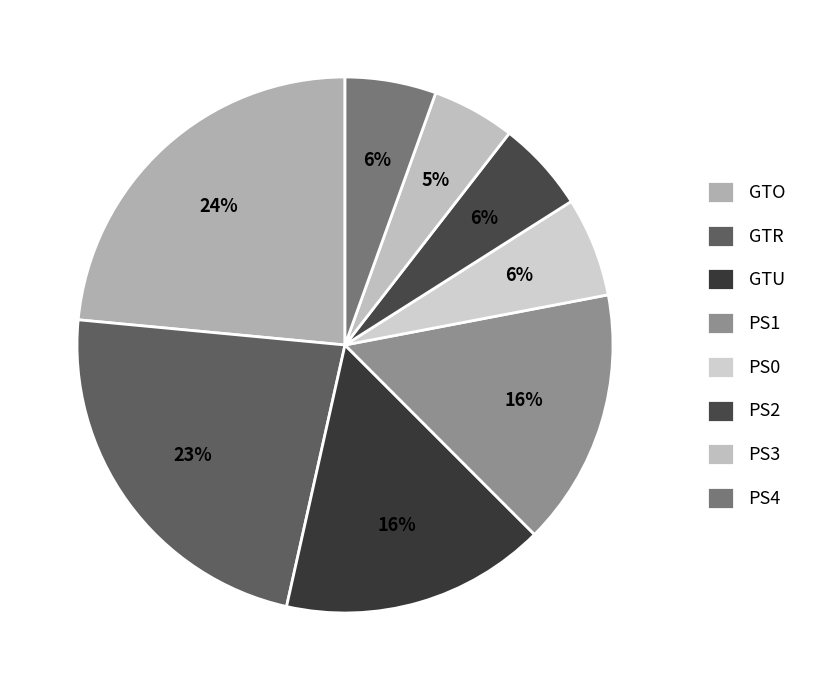

Which slice is the smallest?

PS3